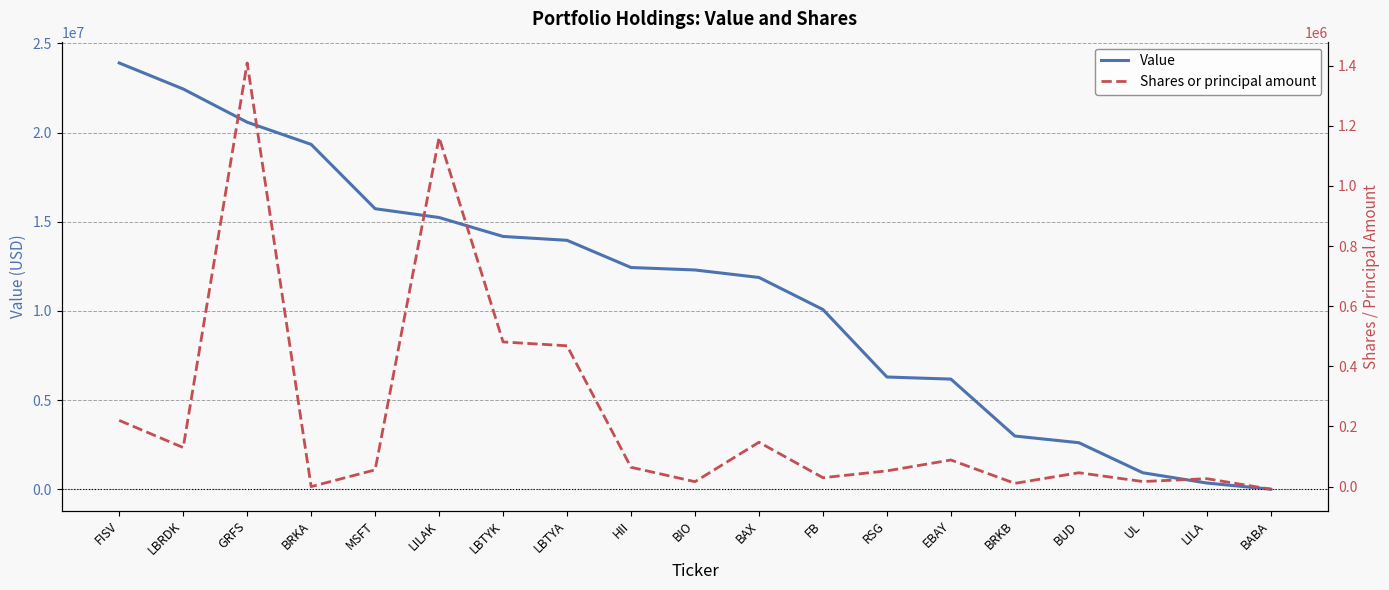

How many data points does each series have?

19